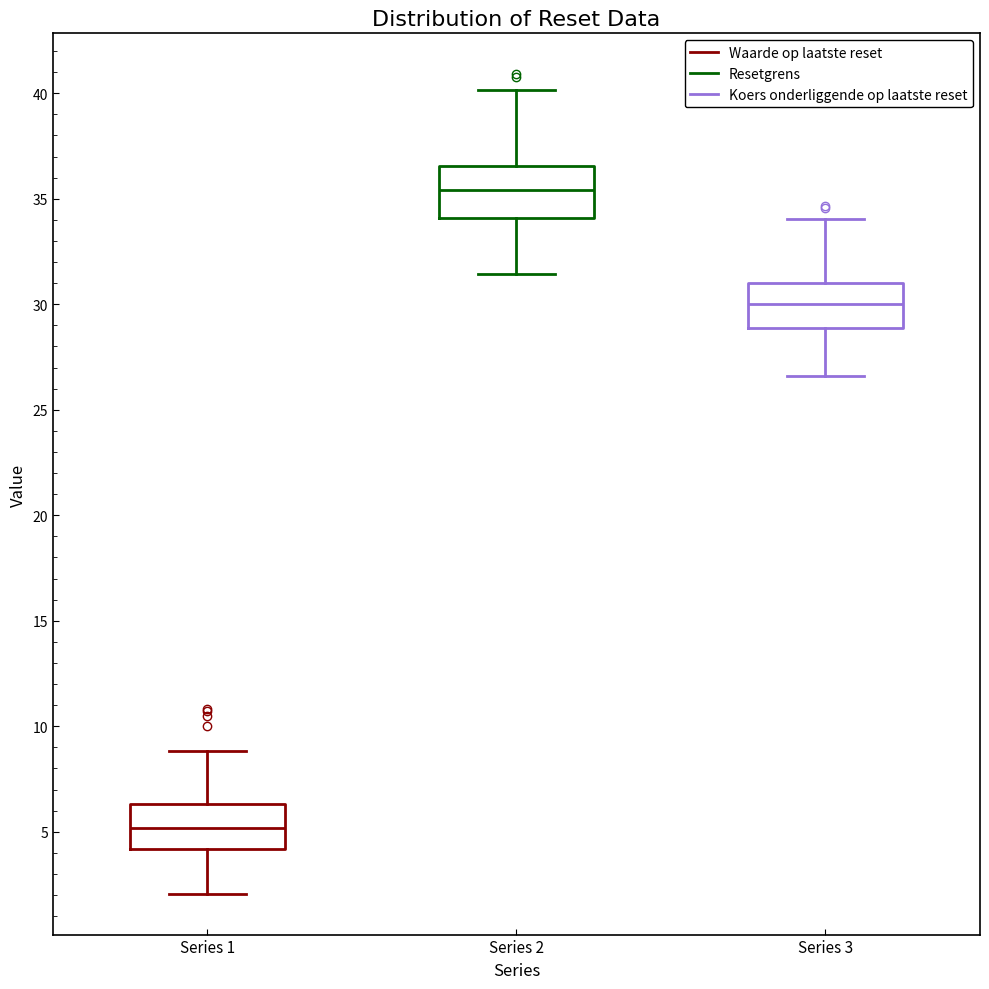

Which box's median line is the highest?

Series 2